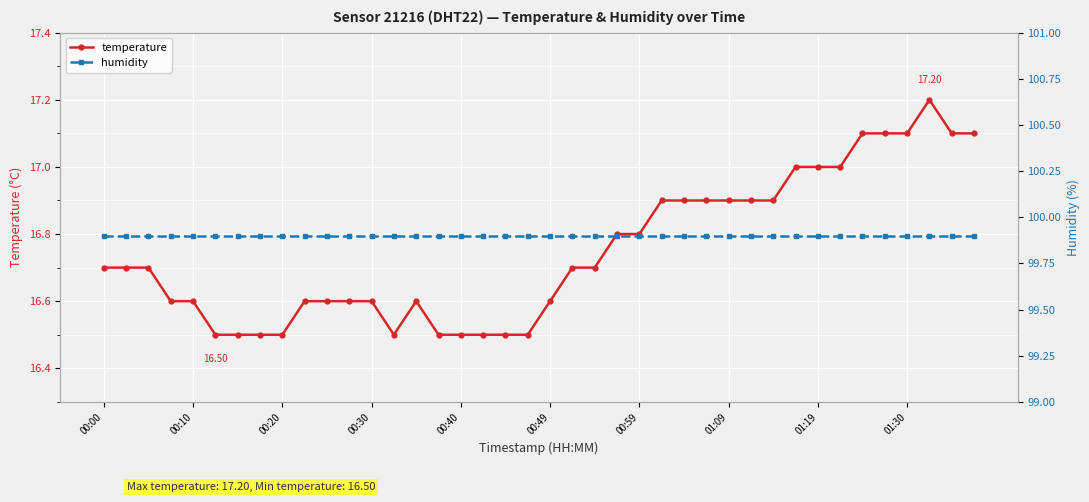

Which series has the widest spread of values?

temperature